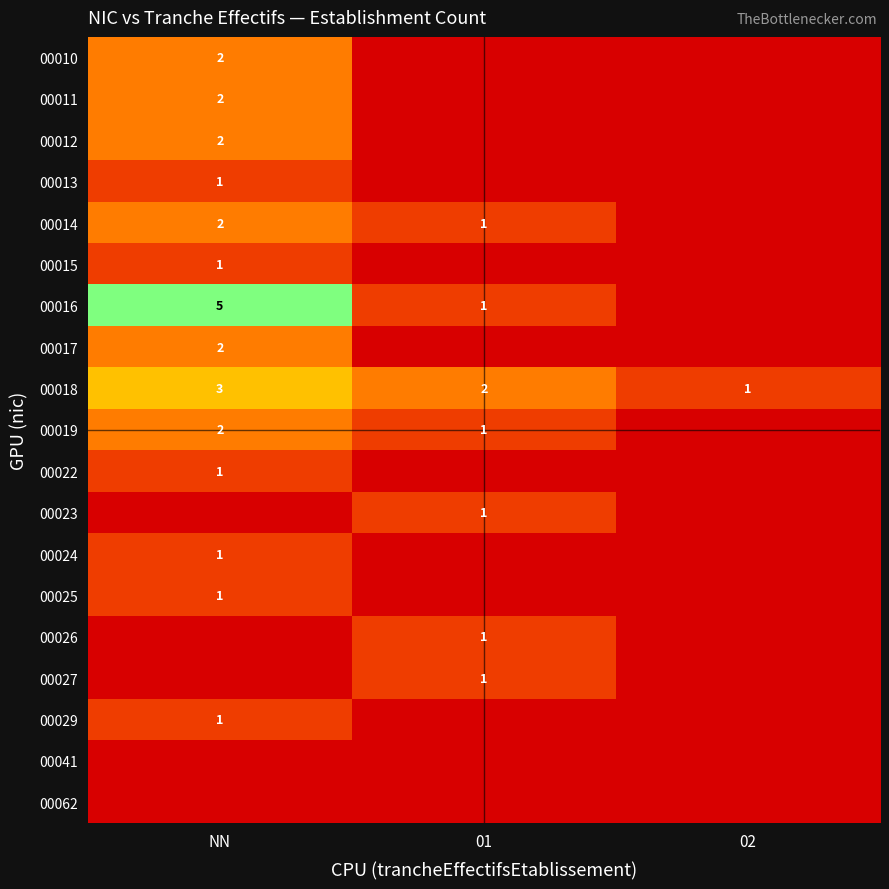

How many series are shown in this chart?

19